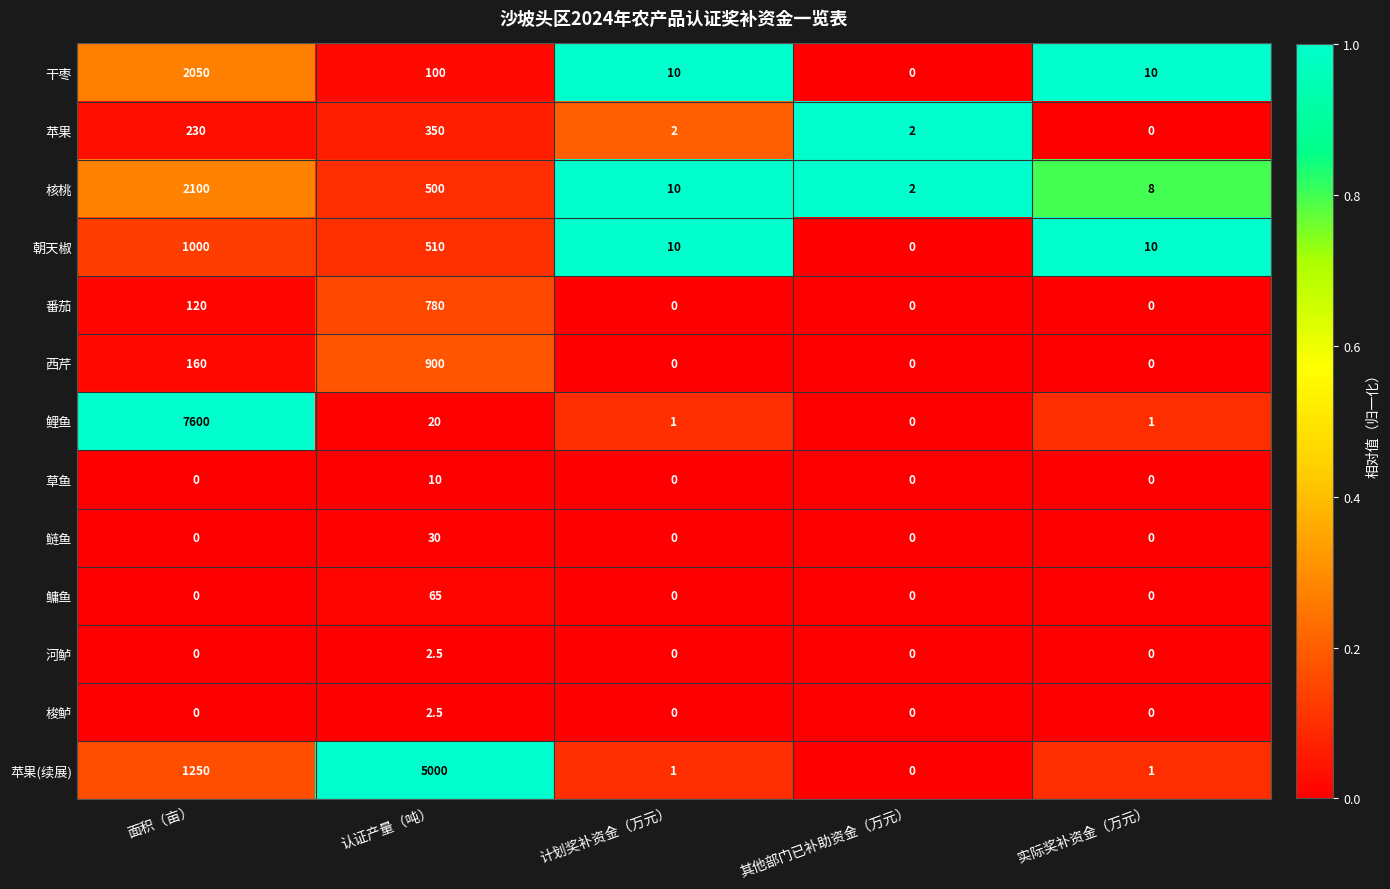

The 梭鲈 series shows 0.0 at 计划奖补资金（万元）. True or false?

True